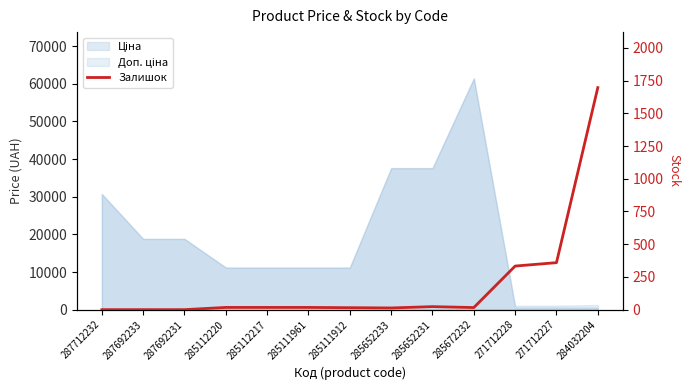

Where is the data nearest to the value 848?

271712227